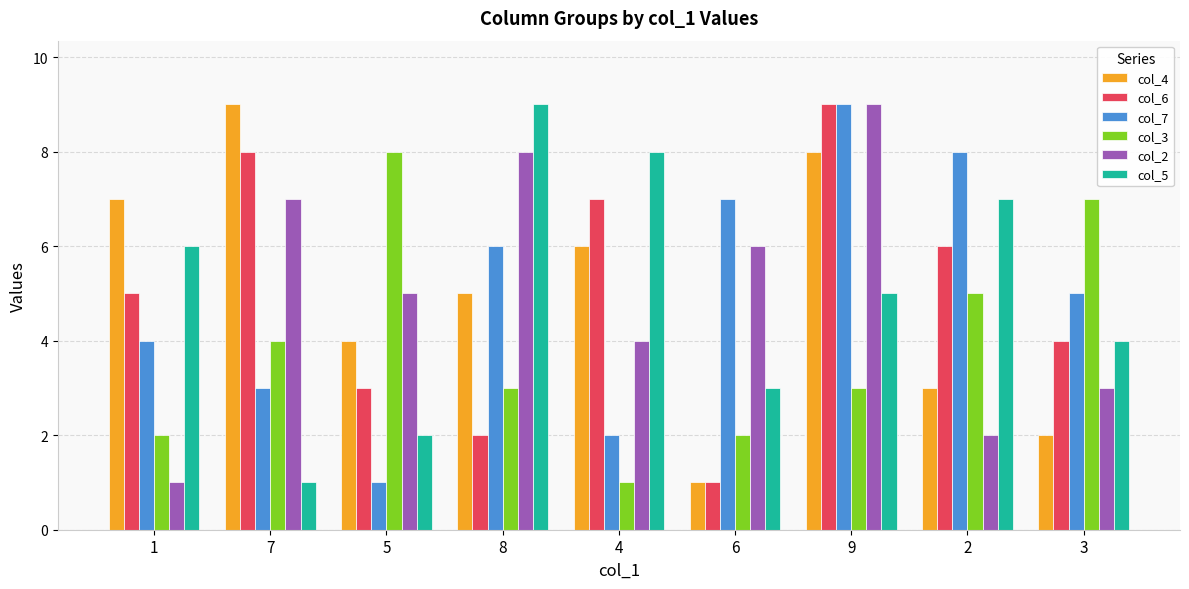

Count the col_5 values in the range 3 to 7.

5